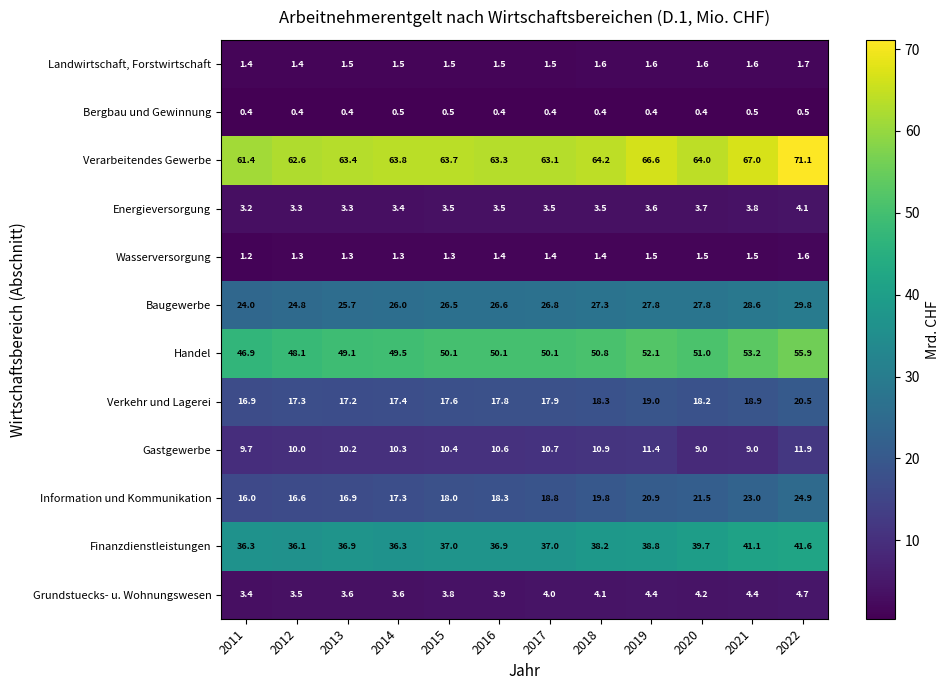

Which series has the largest total across all categories?

Verarbeitendes Gewerbe